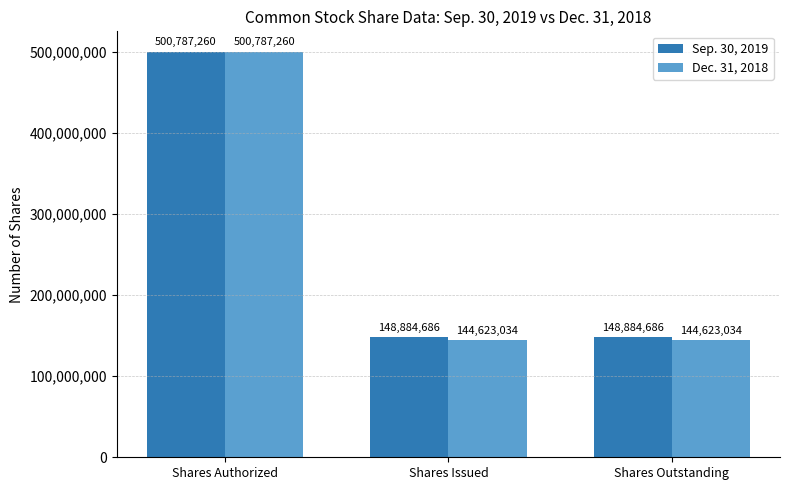

What is the minimum value shown in the chart?

144623034